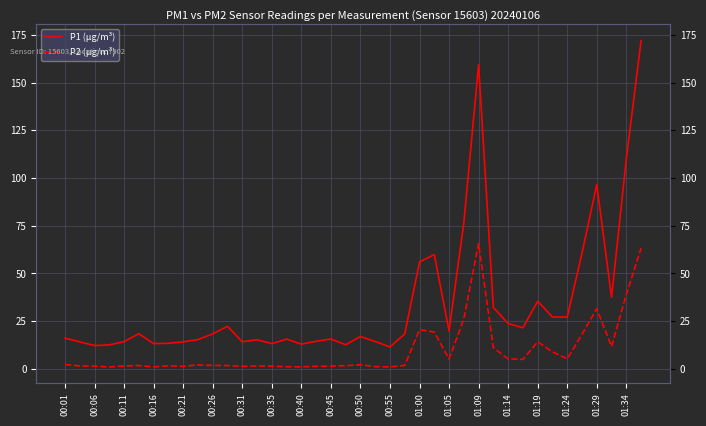

In P1 (µg/m³), how many points are higher than both neighbors (excluding endpoints)?

10